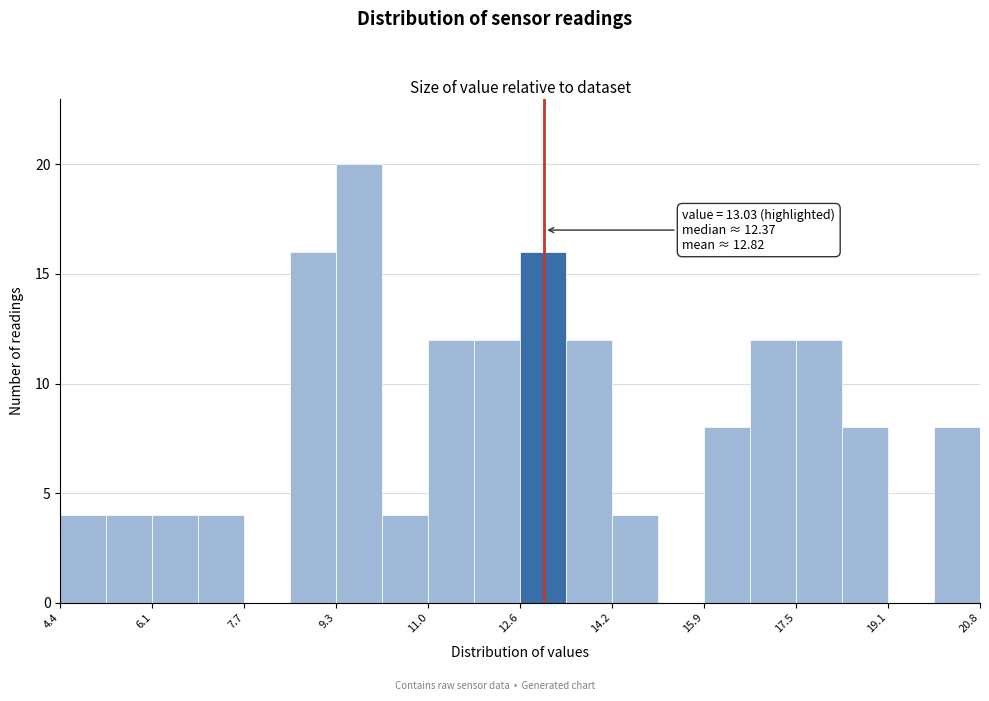

Over which range of the x-axis is the bar tallest?

9.4 to 10.2